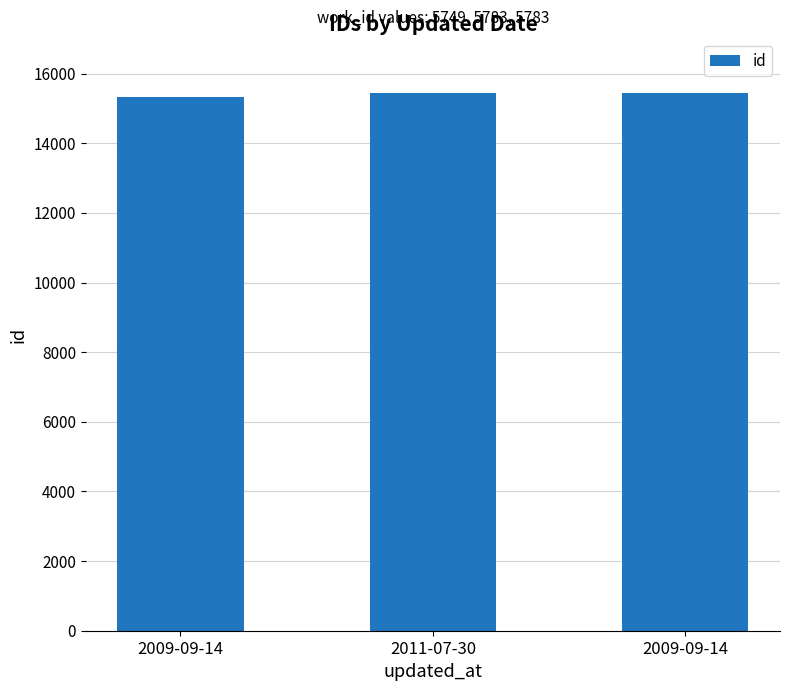

Reading left to right, extract all data points from this chart.

15318	15430	15452